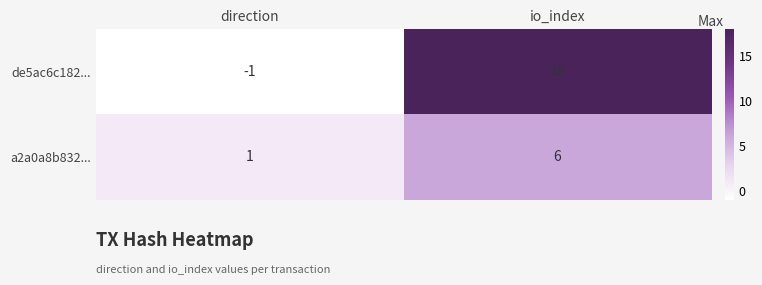

What is the difference between the highest and lowest values at direction?

2